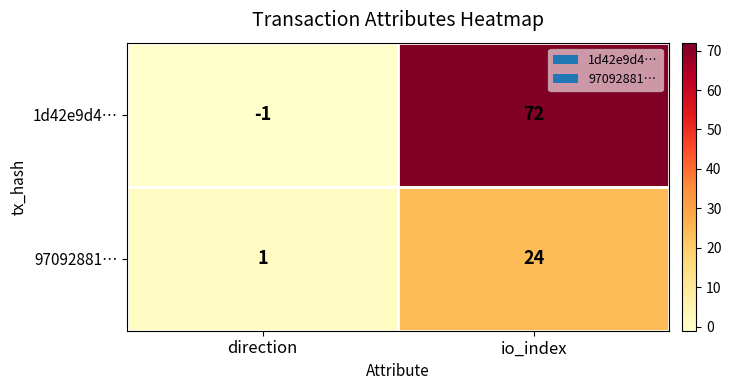

The value of 97092881… at io_index is 7. True or false?

False